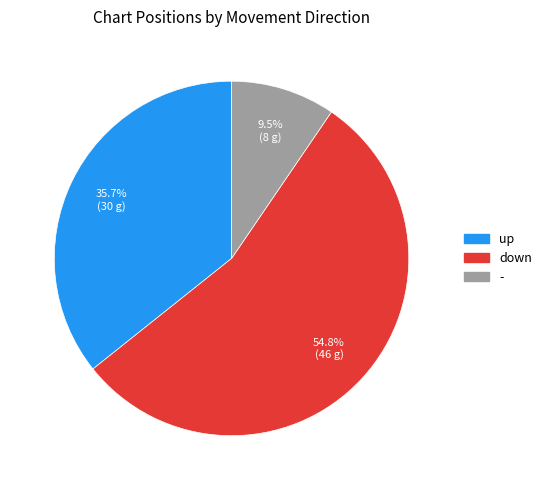

Is the sum of down and - greater than half?

Yes